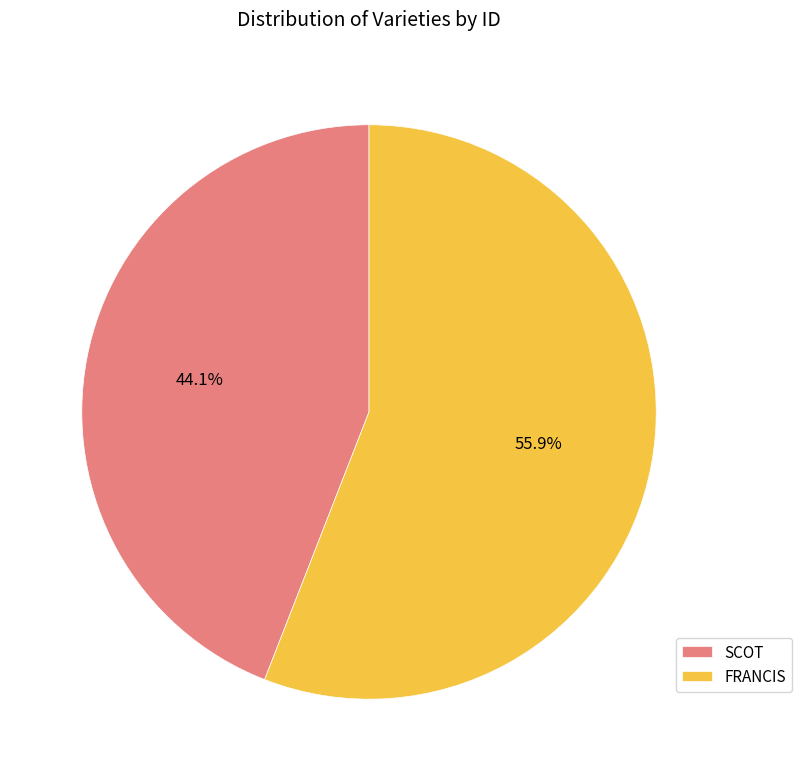

Combined, what portion of the pie is SCOT and FRANCIS?

100.0%